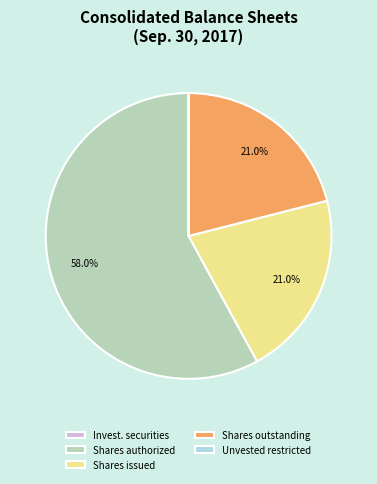

Is there a majority slice in this chart?

Yes